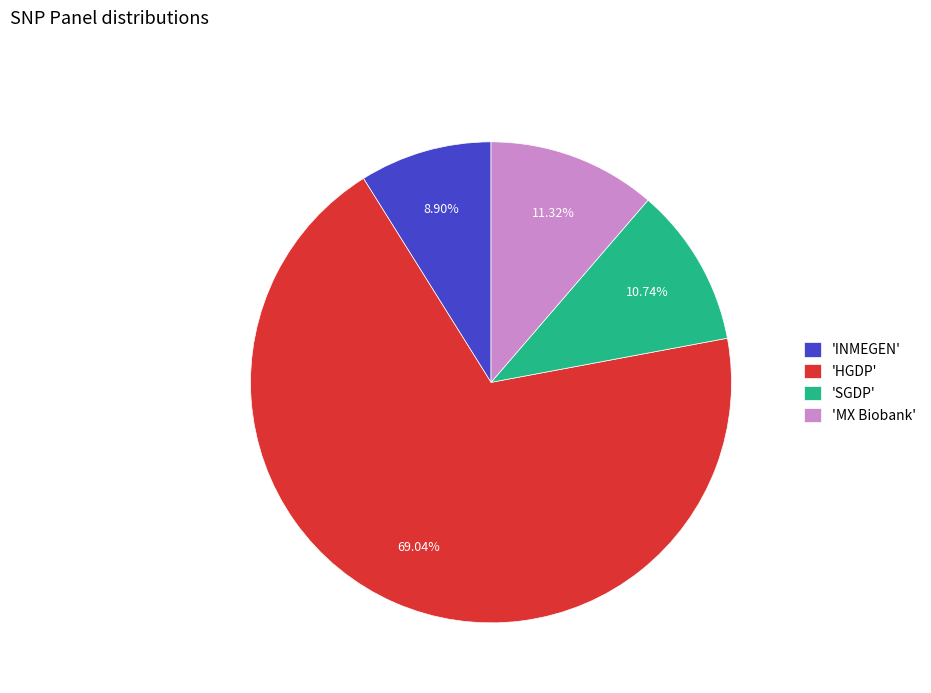

What is the largest slice in the pie chart?

'HGDP'